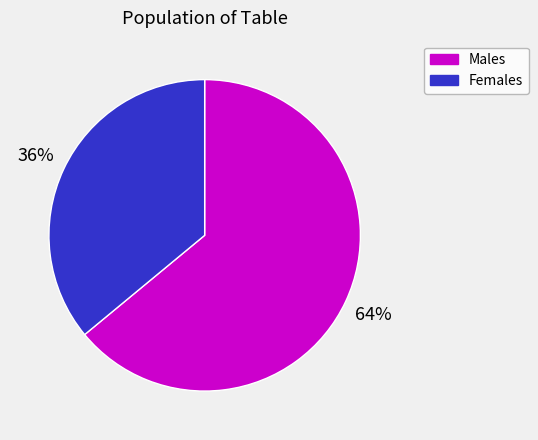

To the nearest percent, what is the average slice percentage?

50%